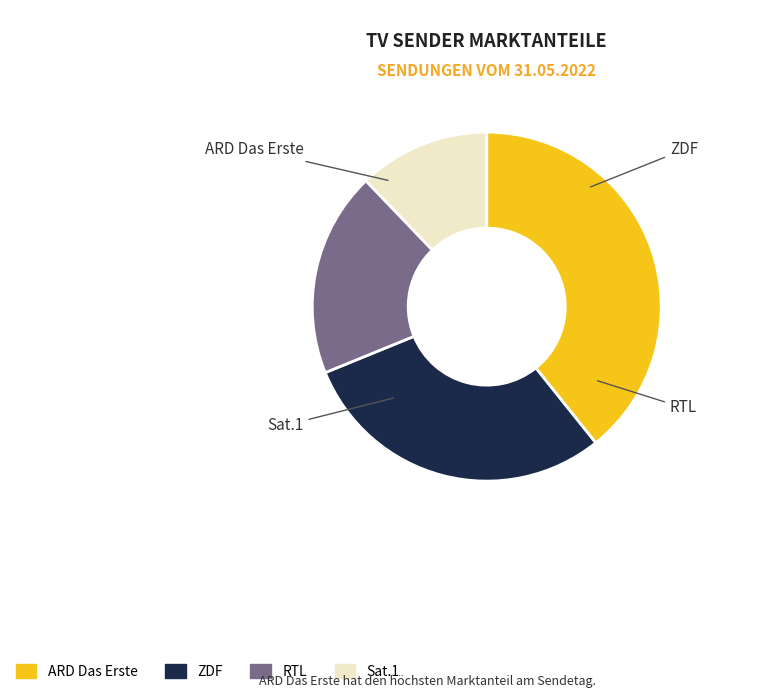

Which slice is the largest?

ARD Das Erste